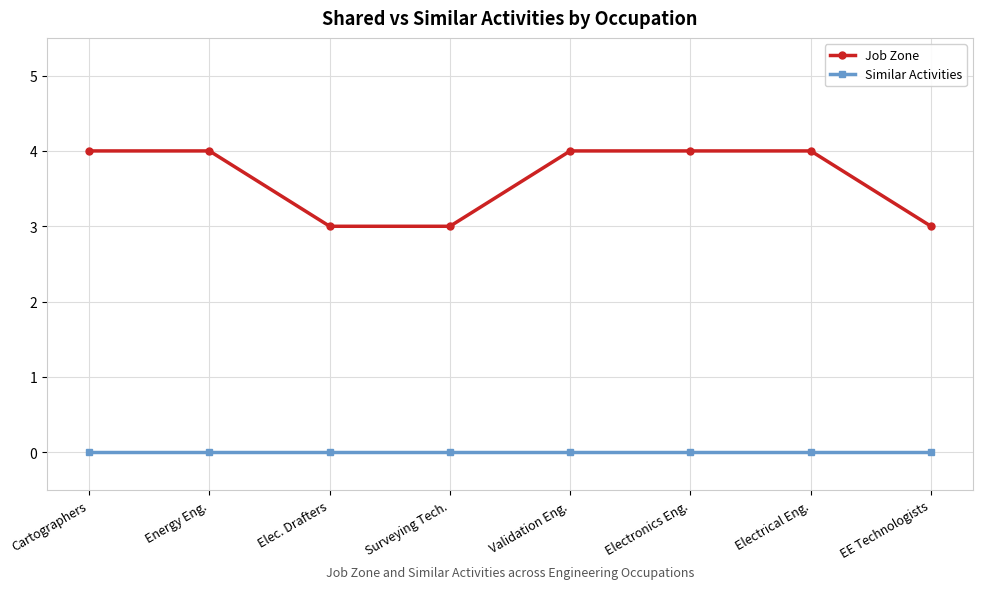

Is it true that Similar Activities equals 0 at Energy Eng.?

True